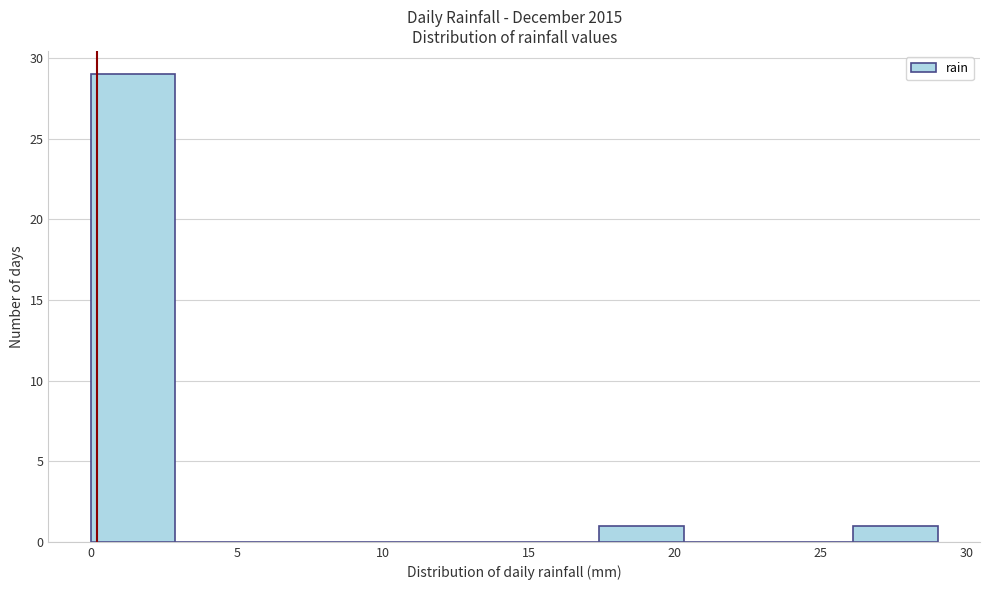

Reading left to right, list every bar in this chart as the range it spans on the x-axis followed by its height. Neither the bar edges nor the heights are printed on the chart, so give them approximately, as read against the axes.

0.0 to 2.9: 29
2.9 to 5.8: 0
5.8 to 8.7: 0
8.7 to 11.6: 0
11.6 to 14.5: 0
14.5 to 17.4: 0
17.4 to 20.3: 1
20.3 to 23.2: 0
23.2 to 26.1: 0
26.1 to 29.0: 1